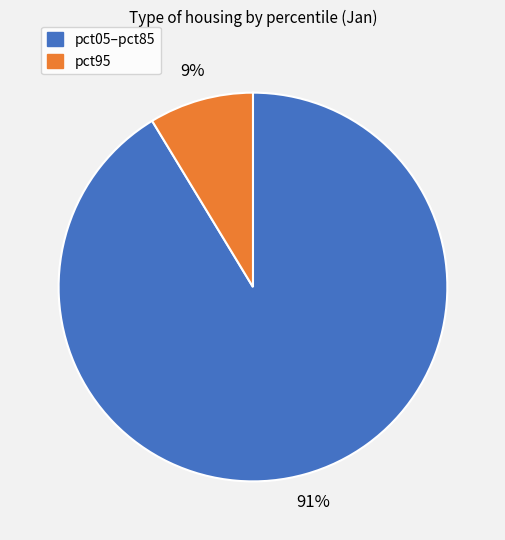

Is there any slice that represents more than half of the pie?

Yes